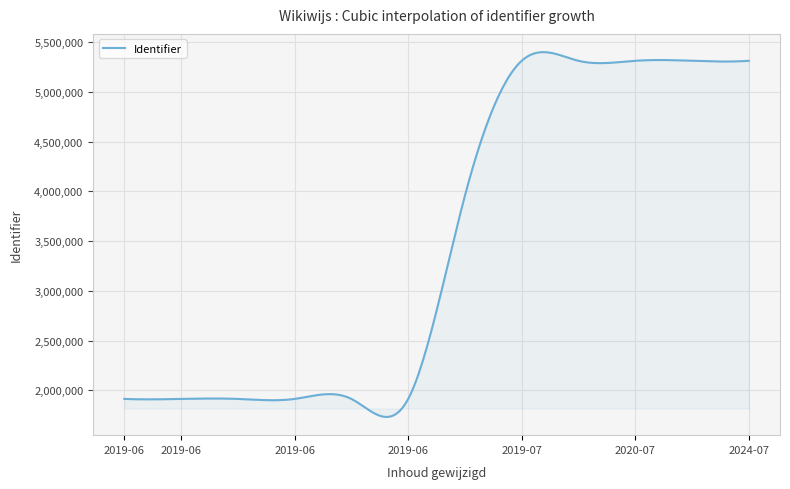

What is the difference between the maximum and minimum values?

3669979.5